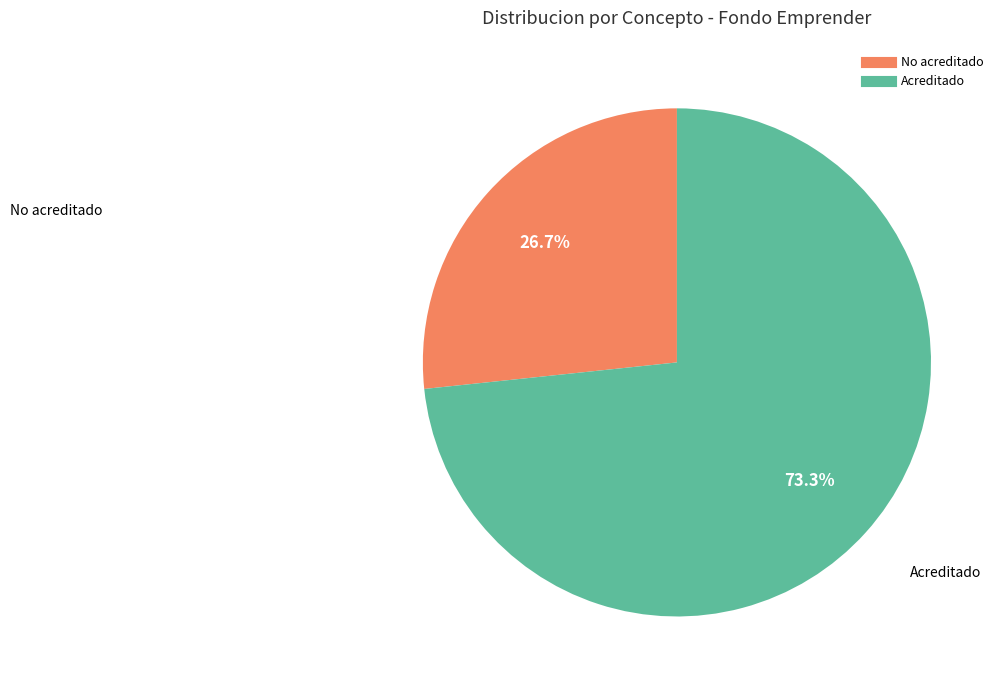

What is the majority slice?

Acreditado